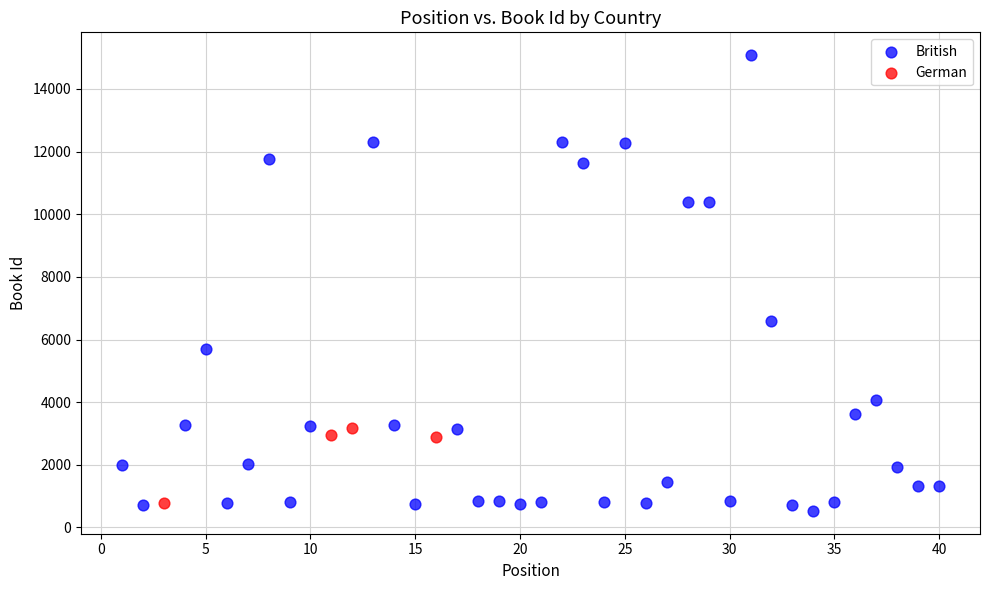

Which series contains the highest Y value?

British